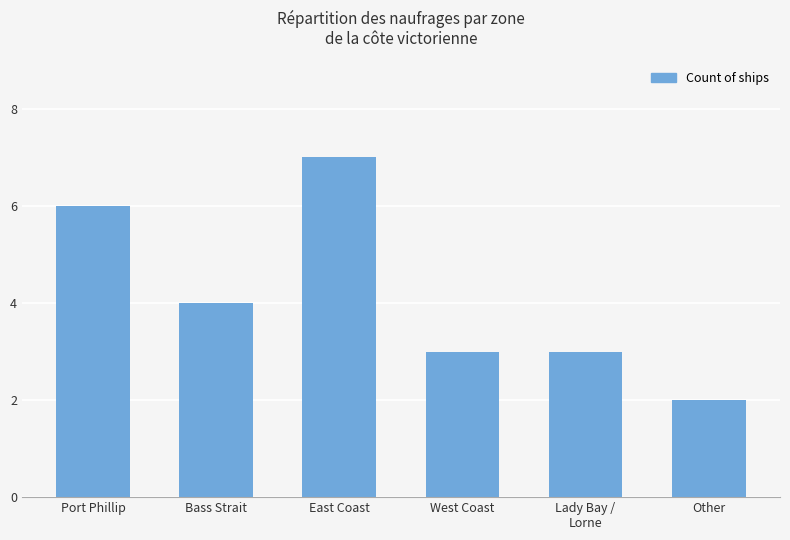

What value does the data have at East Coast?

7